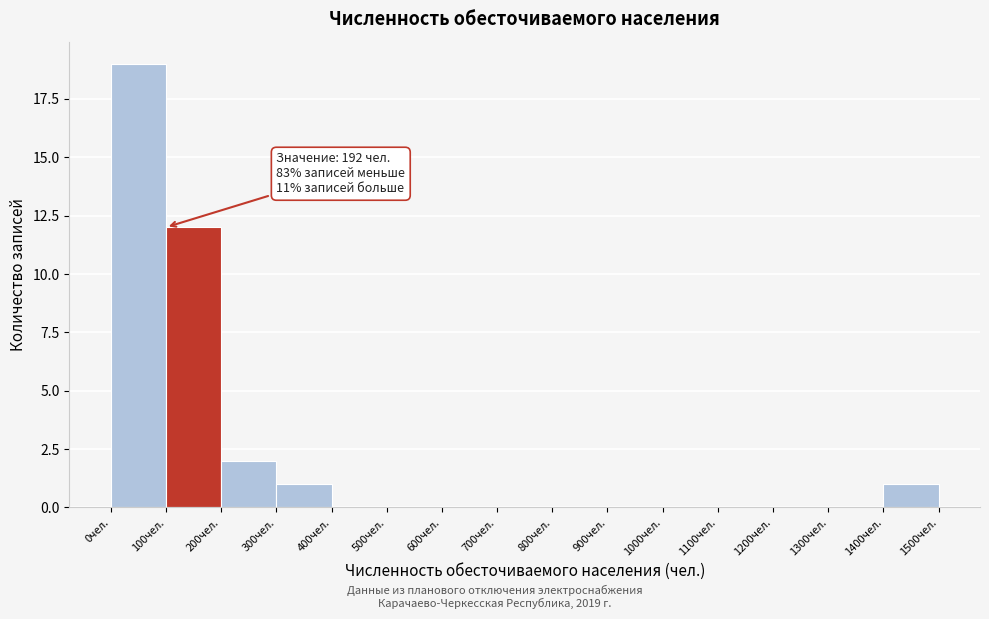

Which range on the x-axis has the tallest bar?

0 to 100